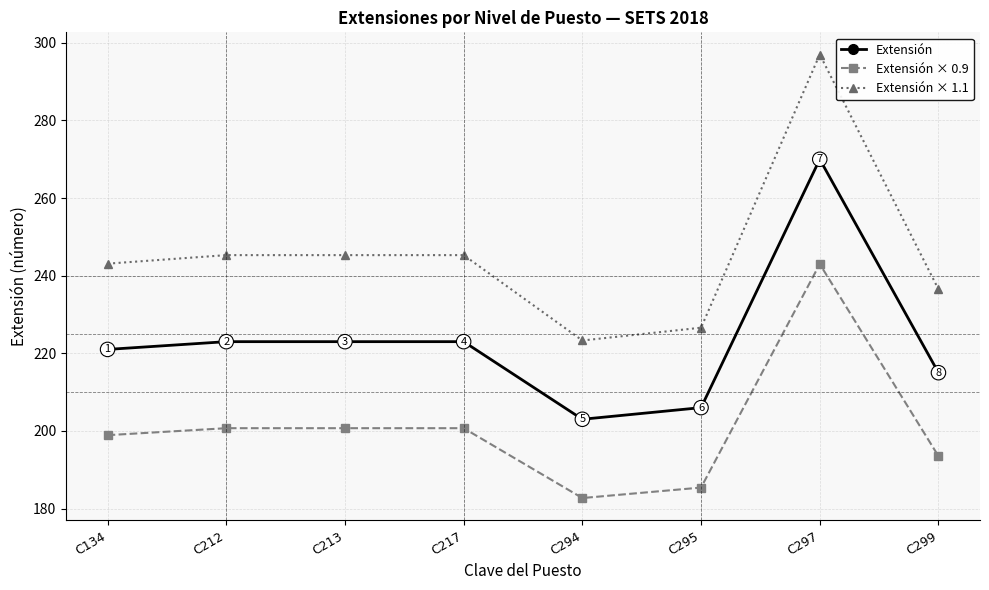

List the series in order of their overall mean, highest first.

Extensión × 1.1, Extensión, Extensión × 0.9